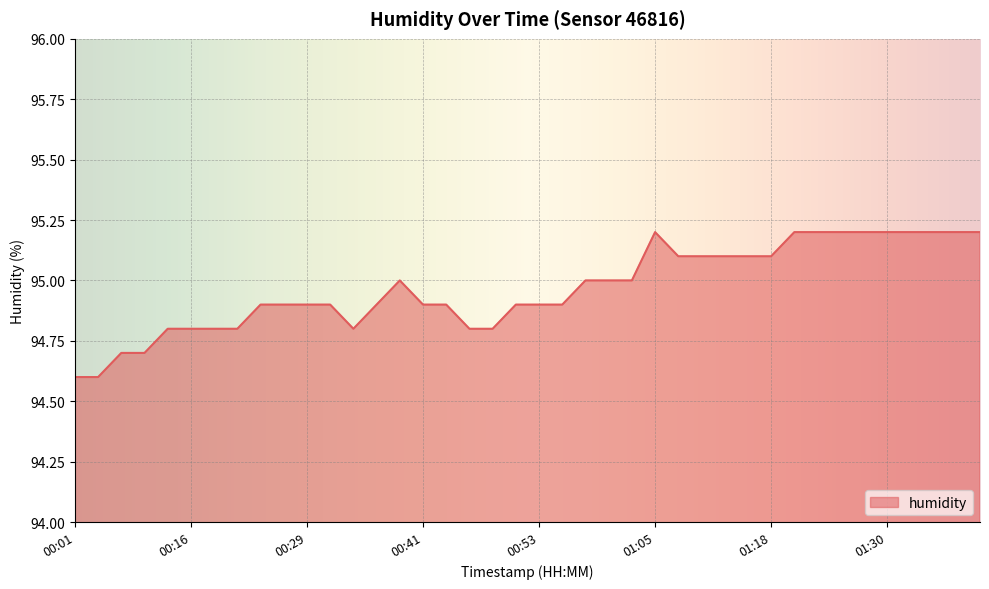

What is the greatest value displayed?

95.2